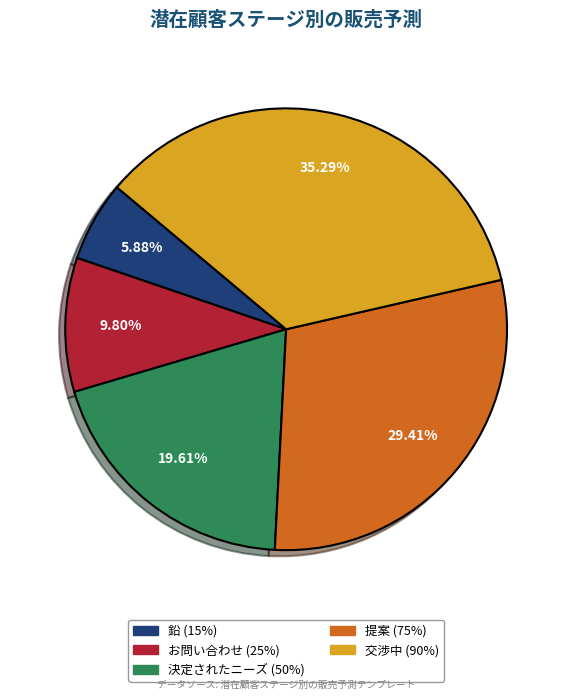

To the nearest percent, what is the combined percentage of お問い合わせ and 交渉中?

45%